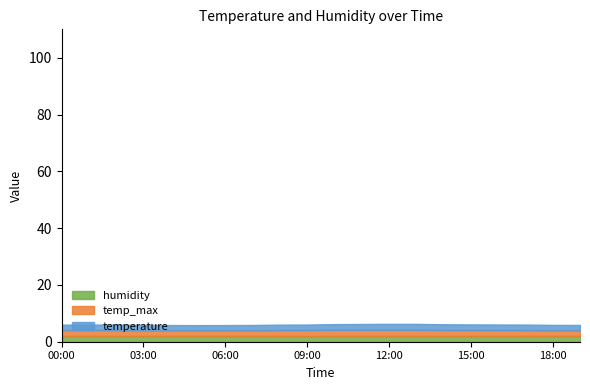

What is the value of the temperature point at the 14th from the left?

2.1